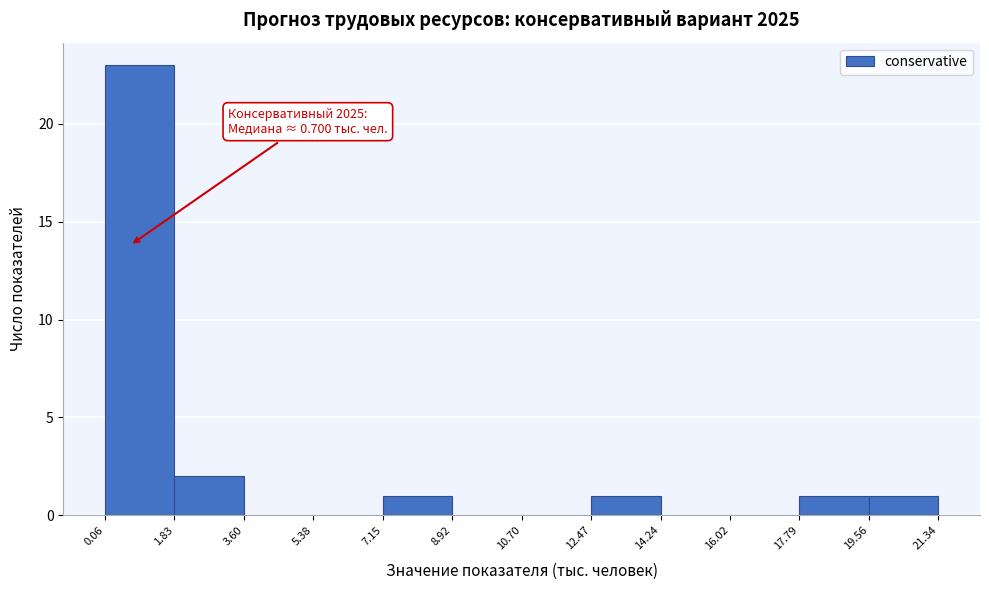

Which range on the x-axis has the tallest bar?

0.06 to 1.83